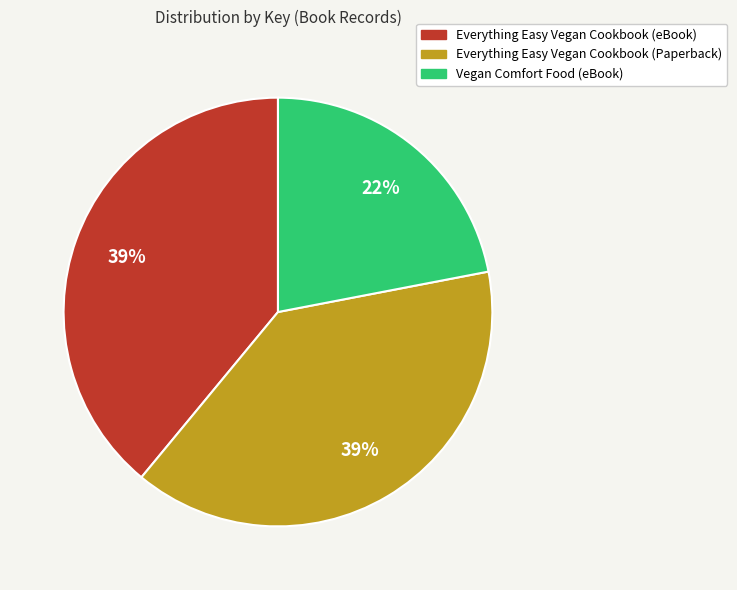

What percentage is the Vegan Comfort Food (eBook) slice, to the nearest percent?

22%